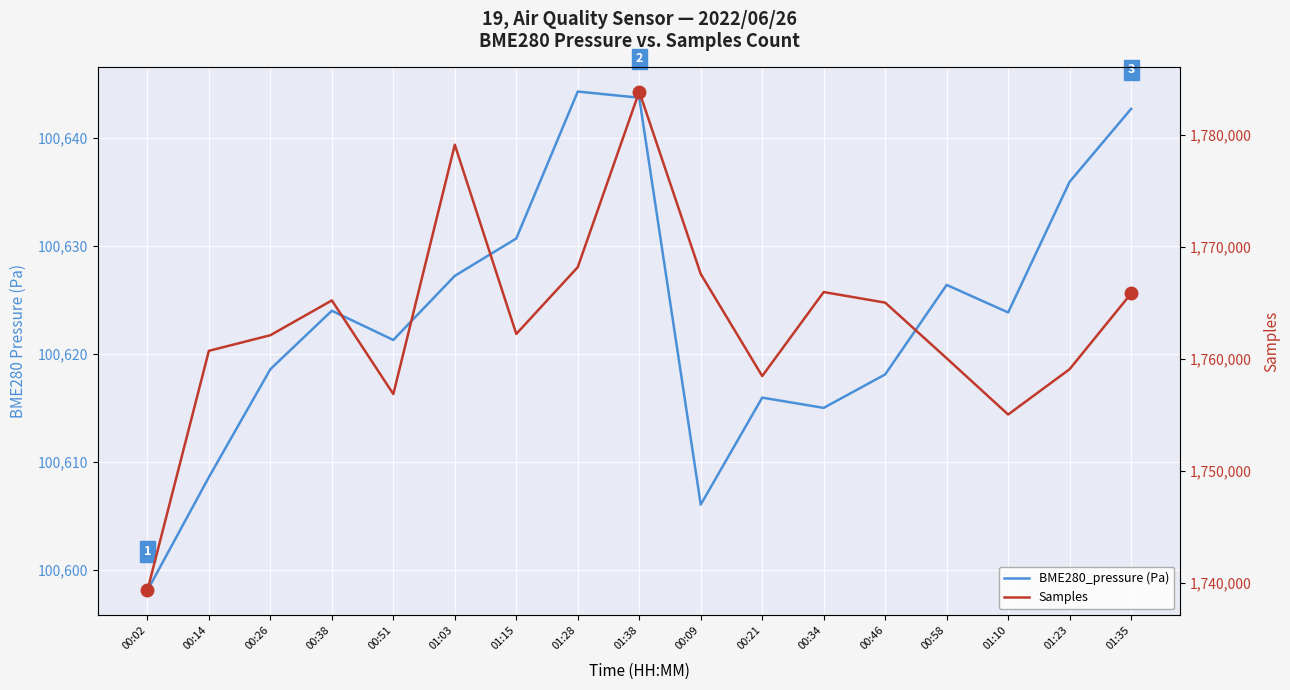

At which category does BME280_pressure (Pa) reach its first local peak?

00:38